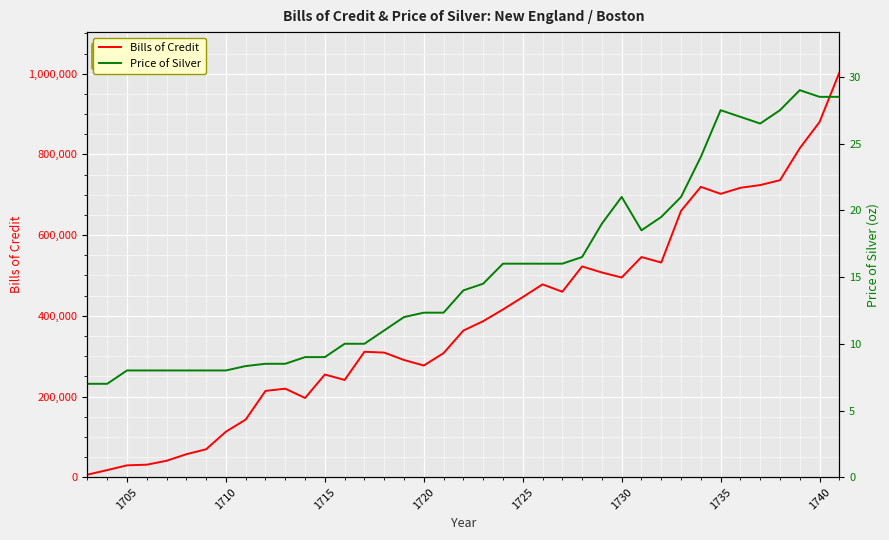

True or false: Bills of Credit and Price of Silver cross at least once.

False